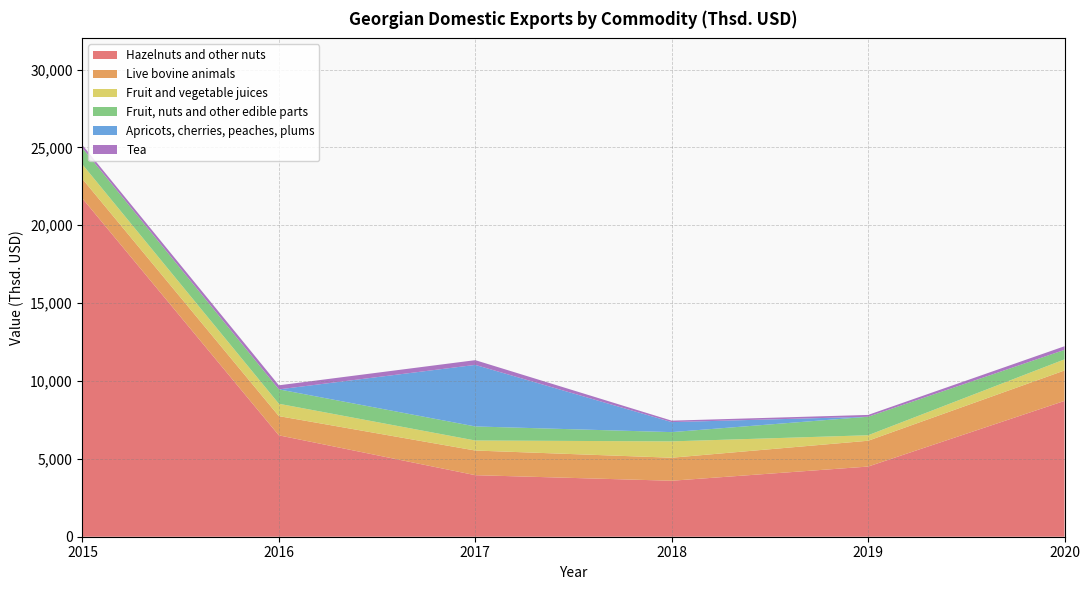

Reading left to right, transcribe all the data shown in this chart.

Hazelnuts and other nuts: 21718.2	6510.3	3952.4	3594.9	4505.8	8722.3
Live bovine animals: 1251.9	1234.5	1582.9	1478.4	1657.3	1953.3
Fruit and vegetable juices: 931.5	793.8	643.8	1049.5	353.3	713.3
Fruit, nuts and other edible parts: 1055.2	923.9	903.0	594.8	1187.7	611.0
Apricots, cherries, peaches, plums: 0.0	0.0	3952.4	642.3	0.0	0.3
Tea: 189.9	261.2	303.9	93.7	117.0	231.3